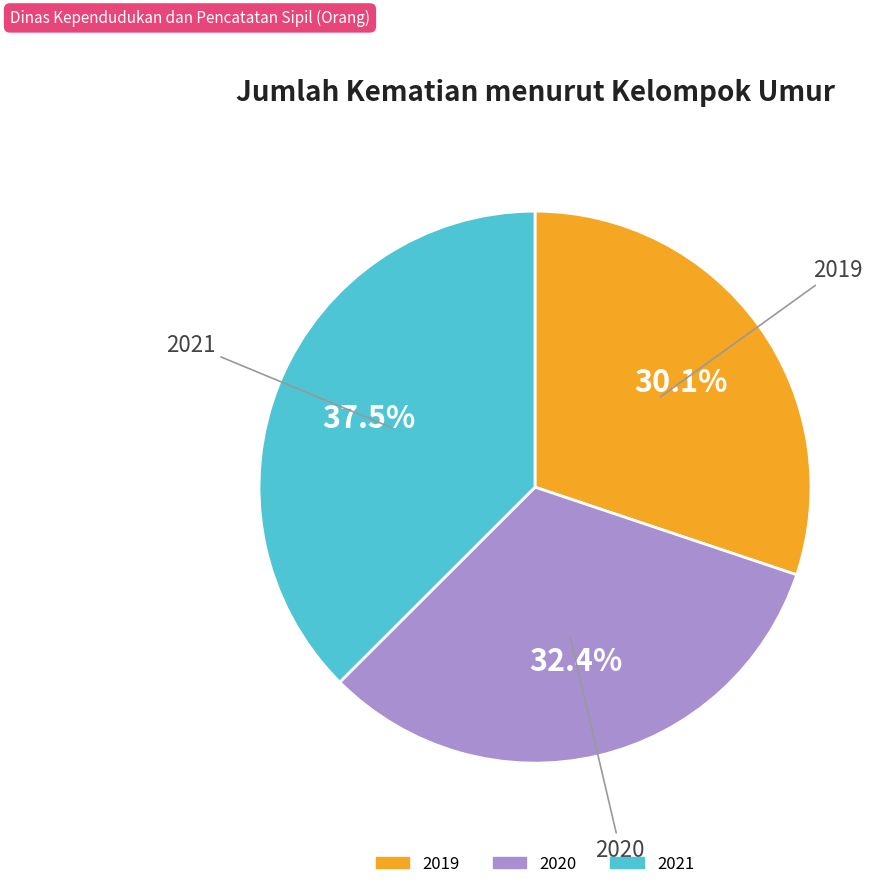

Which slice is the smallest?

2019